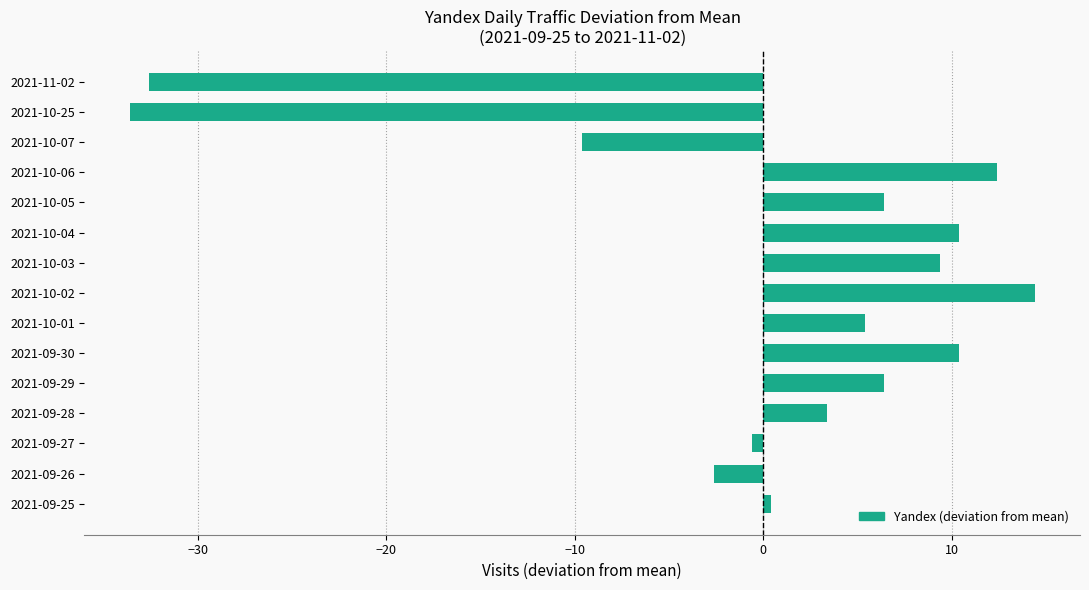

What is the difference between the maximum and minimum values?

48.0